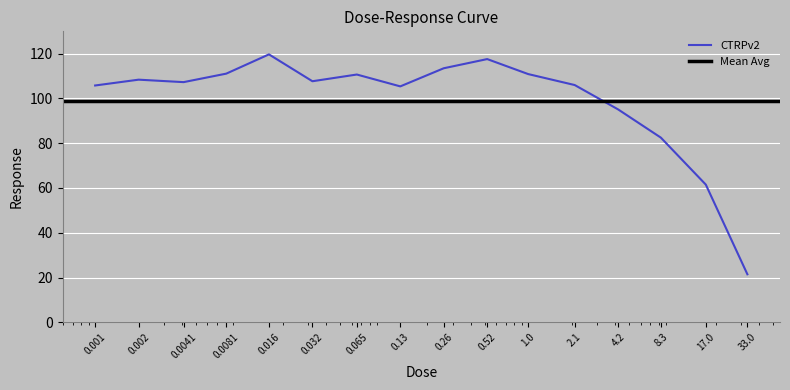

List the labels in order of value, smallest first.

33.0, 17.0, 8.3, 4.2, 0.13, 0.001, 2.1, 0.0041, 0.032, 0.002, 0.065, 1.0, 0.0081, 0.26, 0.52, 0.016